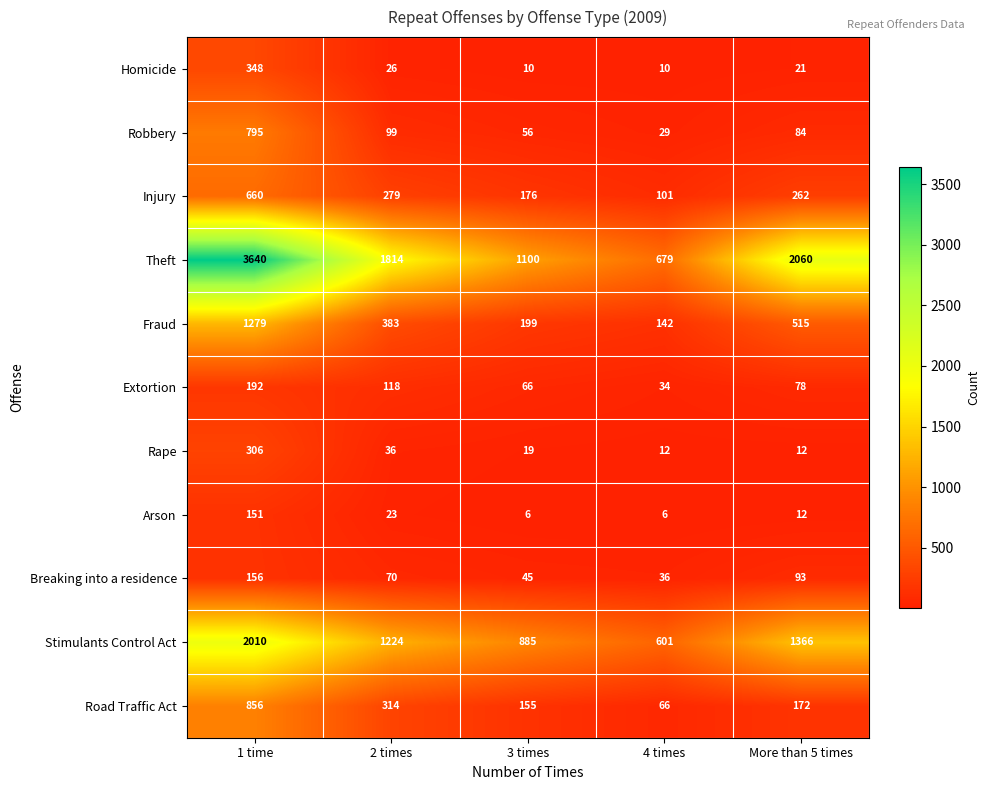

True or false: Homicide has a value of 4 at 4 times.

False